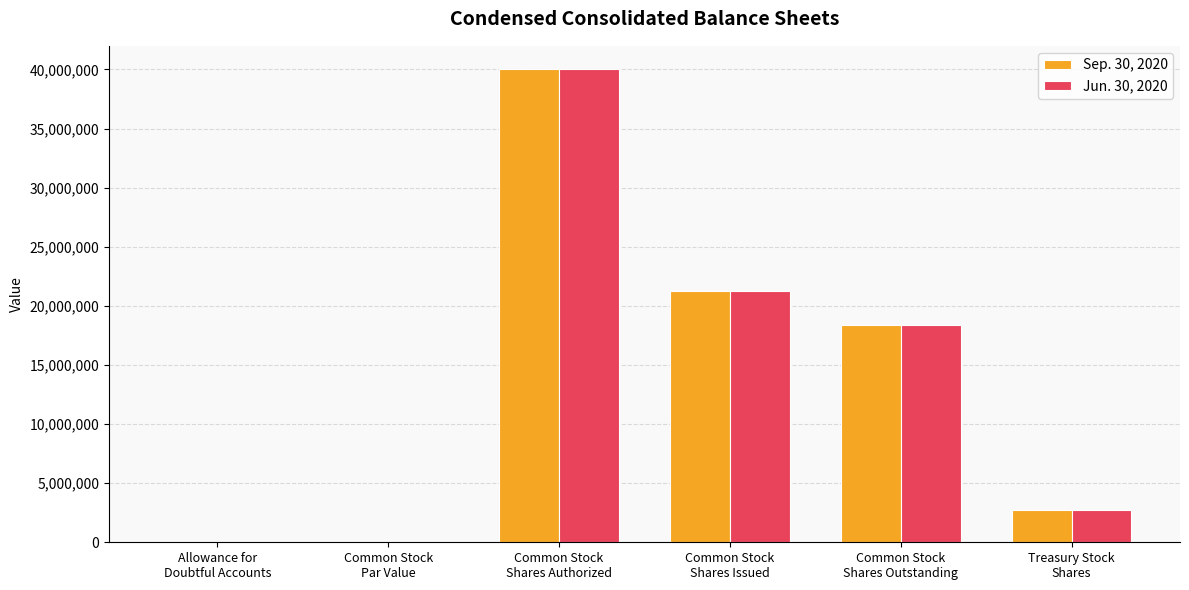

What is the sum of all Jun. 30, 2020 values?

82338053.0